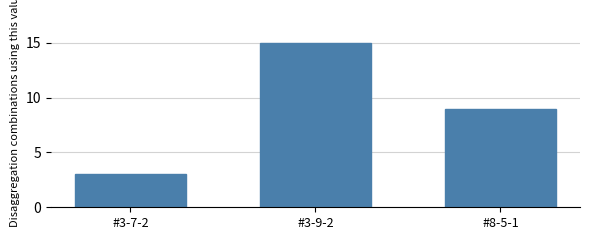

What position from the right is #3-9-2?

2